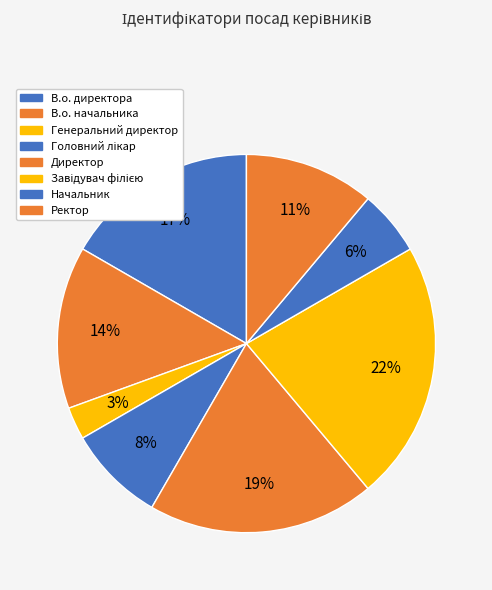

True or false: Генеральний директор accounts for 1% of the total.

False